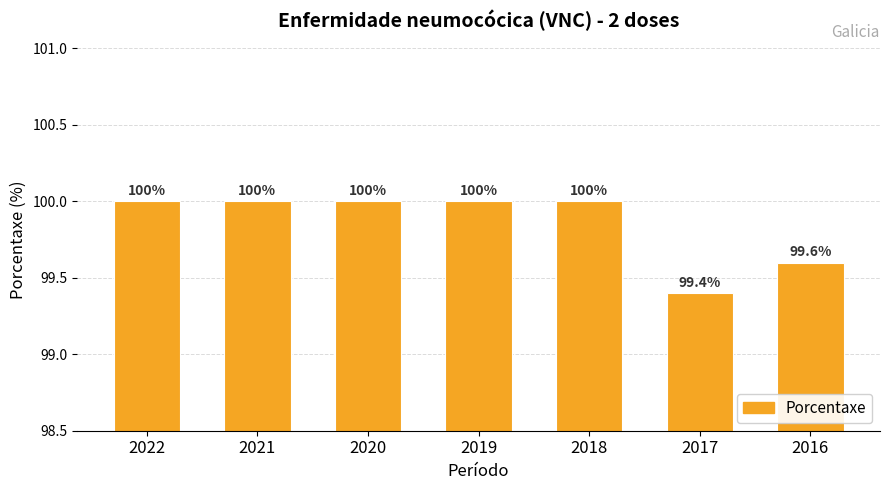

Is it true that the value at 2019 is 100.0?

True